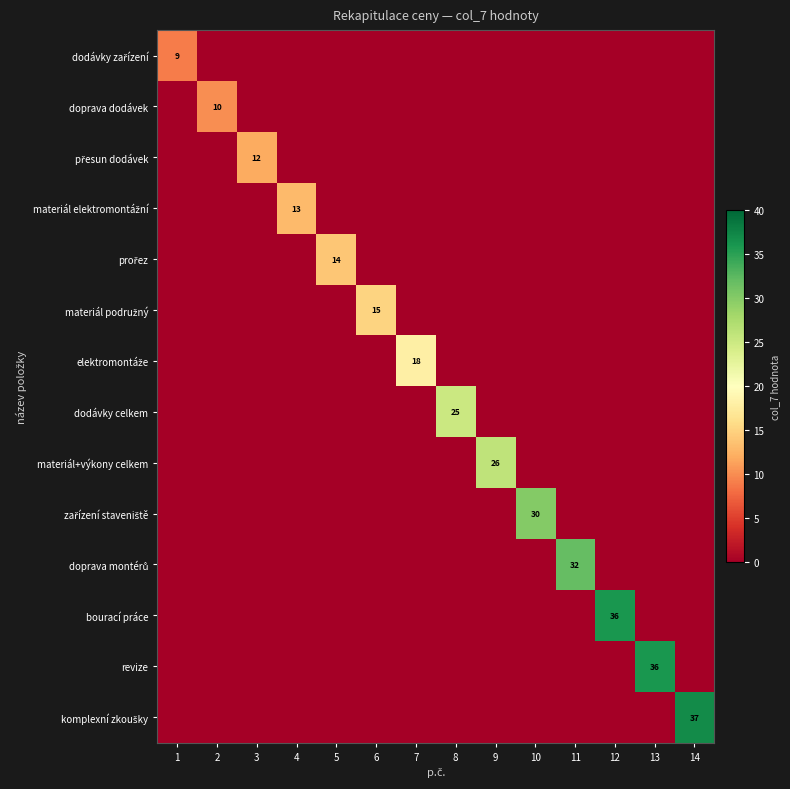

The prořez series shows 0 at 11. True or false?

True